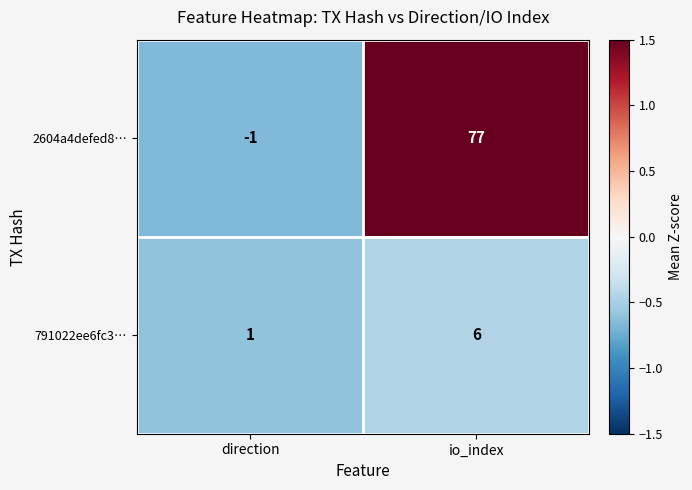

True or false: 2604a4defed8… has a value of -1 at direction.

True